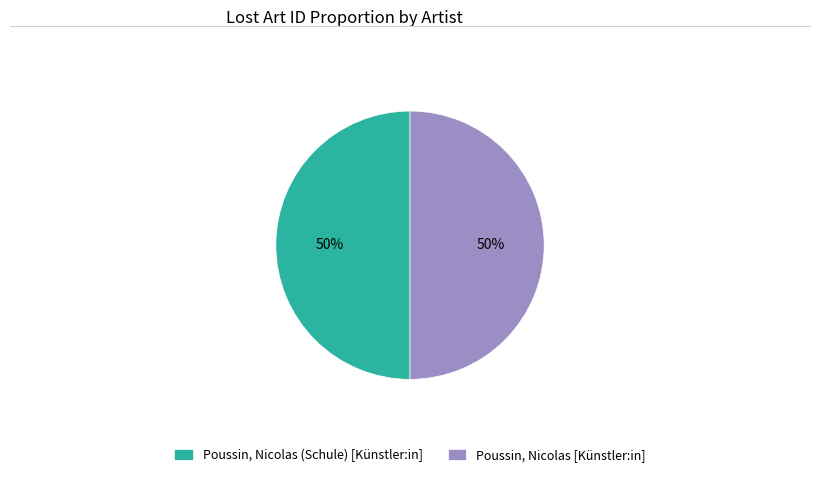

What is the ratio of the value at Poussin, Nicolas [Künstler:in] to the value at Poussin, Nicolas (Schule) [Künstler:in]?

1.0